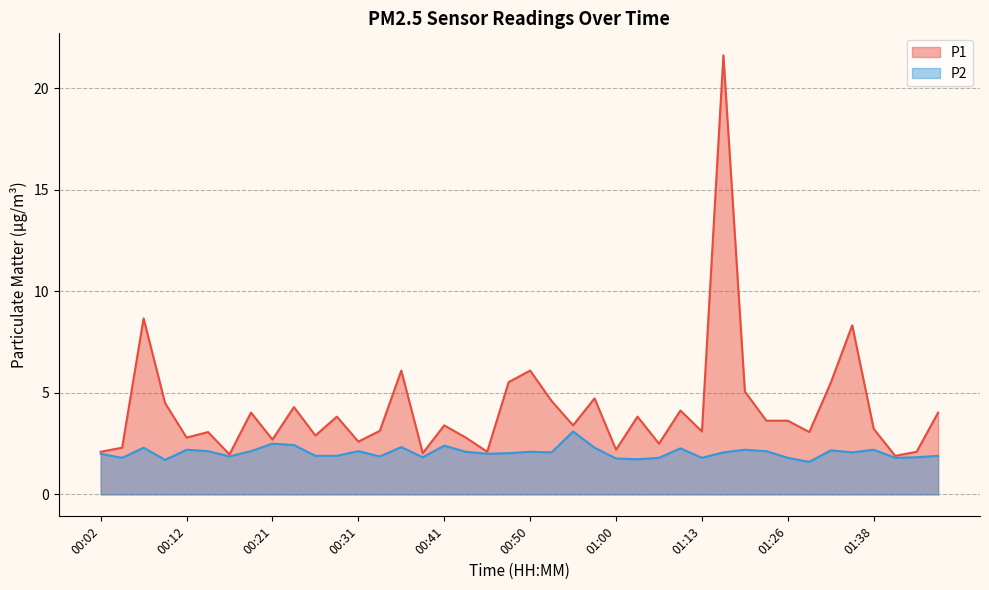

Read the P1 value at 01:38.

3.2